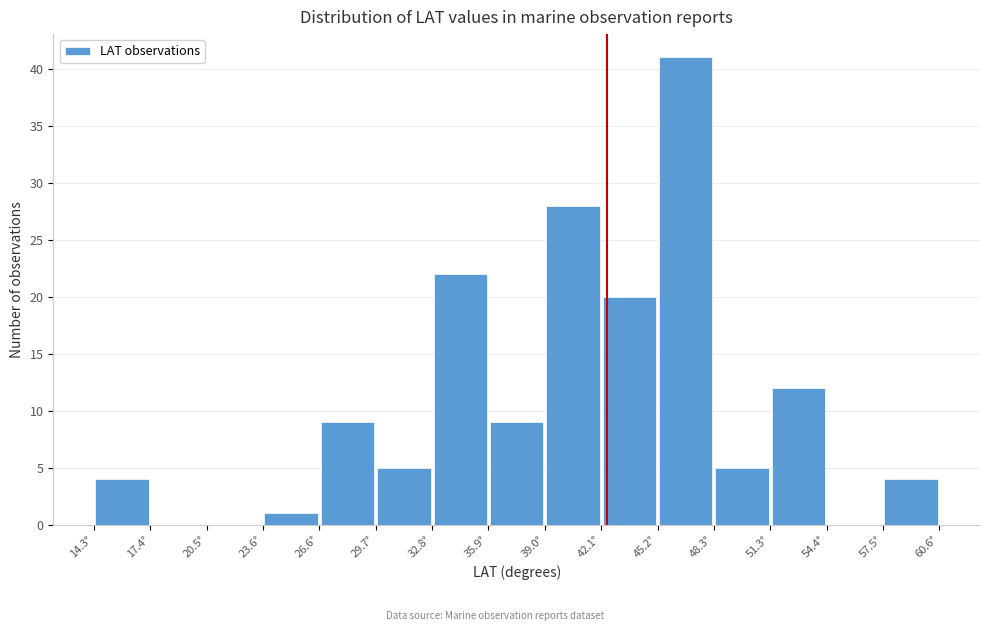

Reading left to right, transcribe this chart: for each bar, give the range it covers on the x-axis and its height. Neither the bar edges nor the heights are printed on the chart, so give them approximately, as read against the axes.

14.5 to 17.5: 4
17.5 to 20.5: 0
20.5 to 23.5: 0
23.5 to 26.5: 1
26.5 to 29.5: 9
29.5 to 33.0: 5
33.0 to 36.0: 22
36.0 to 39.0: 9
39.0 to 42.0: 28
42.0 to 45.0: 20
45.0 to 48.5: 41
48.5 to 51.5: 5
51.5 to 54.5: 12
54.5 to 57.5: 0
57.5 to 60.5: 4